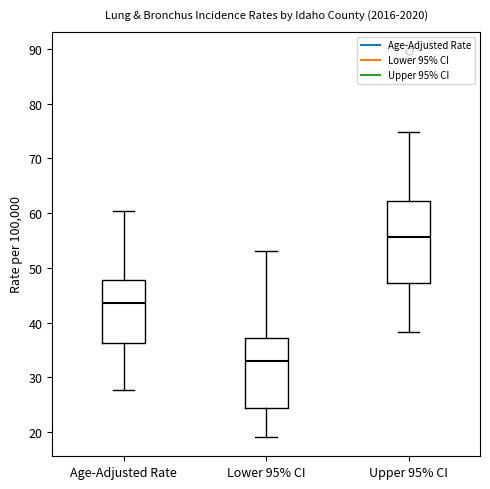

Comparing the boxes themselves (not the whiskers), which one is the tallest?

Upper 95% CI